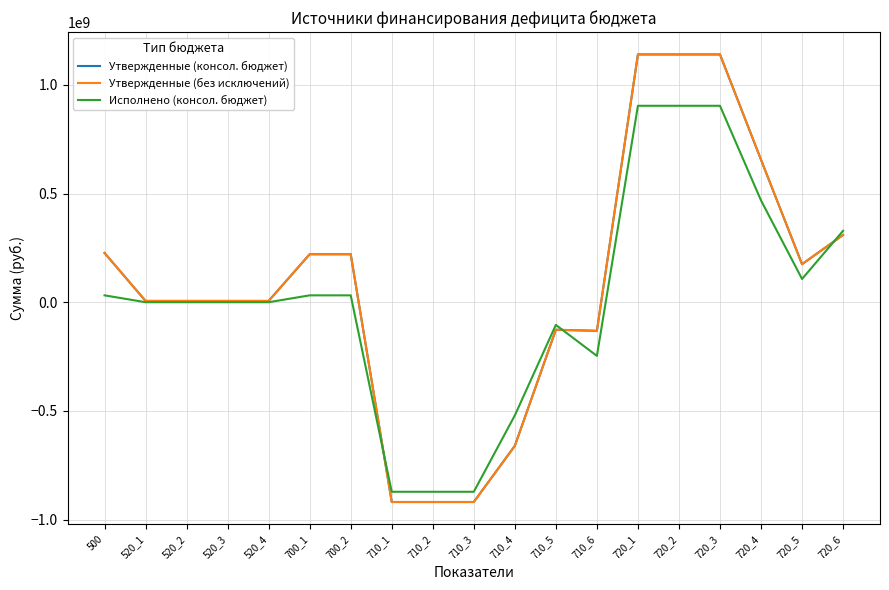

Is this an area chart (filled region under the line)?

No